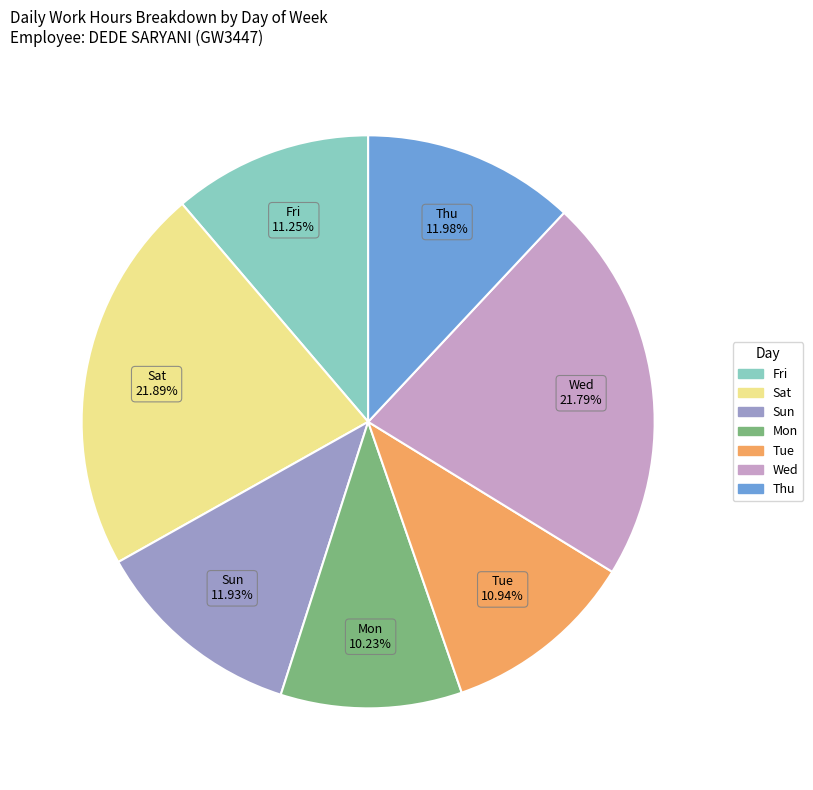

Which slice is the smallest?

Mon